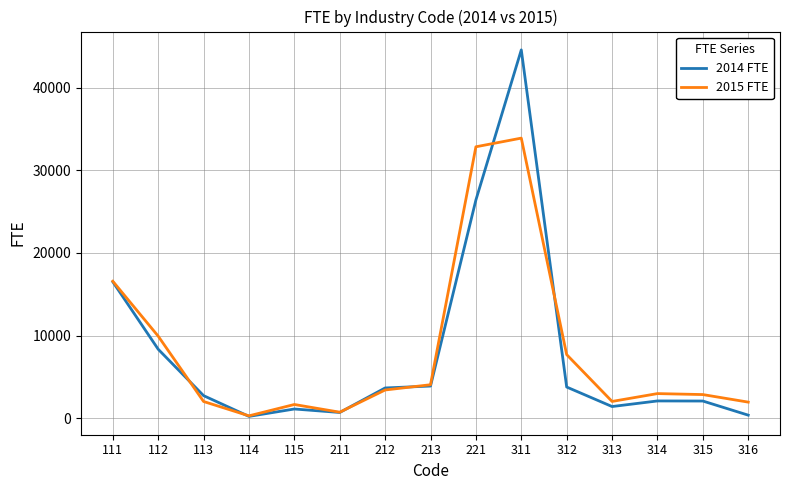

What is the difference between the 2014 FTE values at 112 and 221?

18058